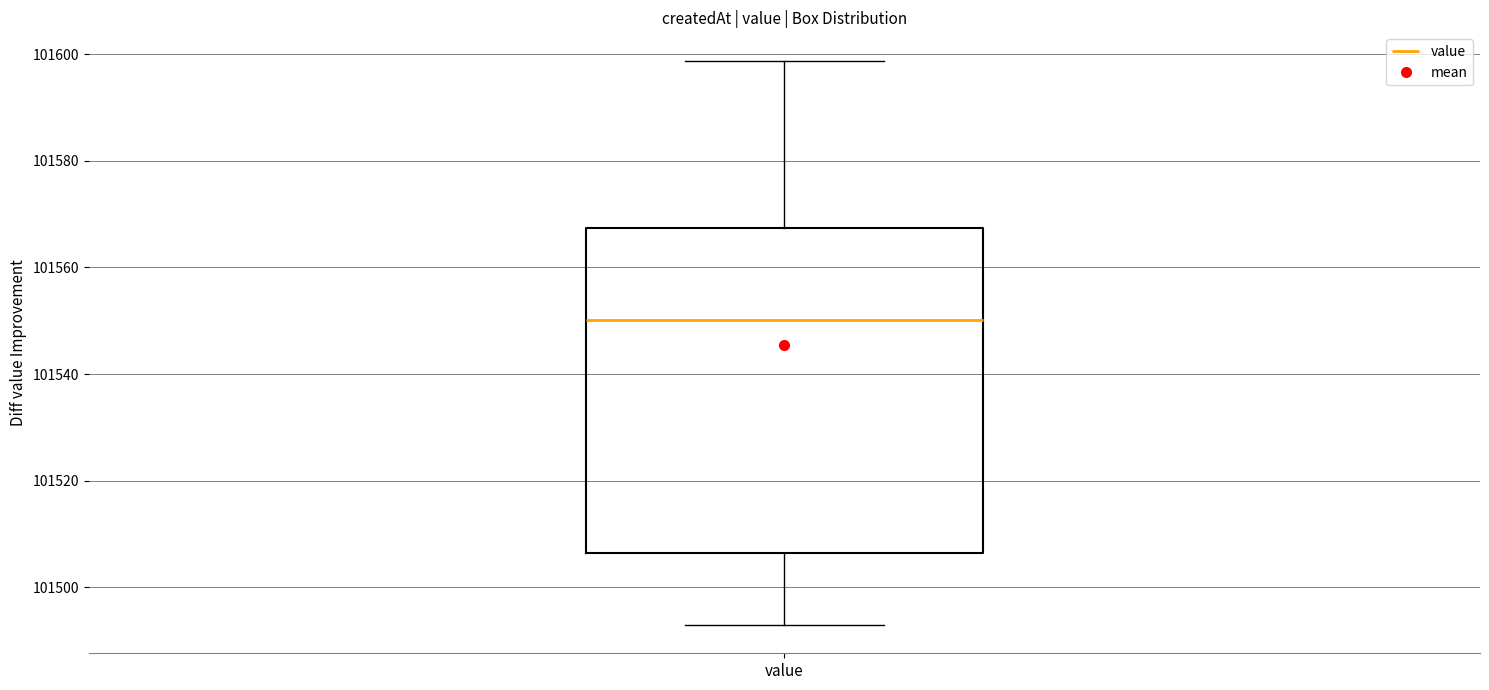

Where is the lower edge of the box for value on the y-axis? The values are not printed on the chart, so give them approximately, as read against the axis.

101506